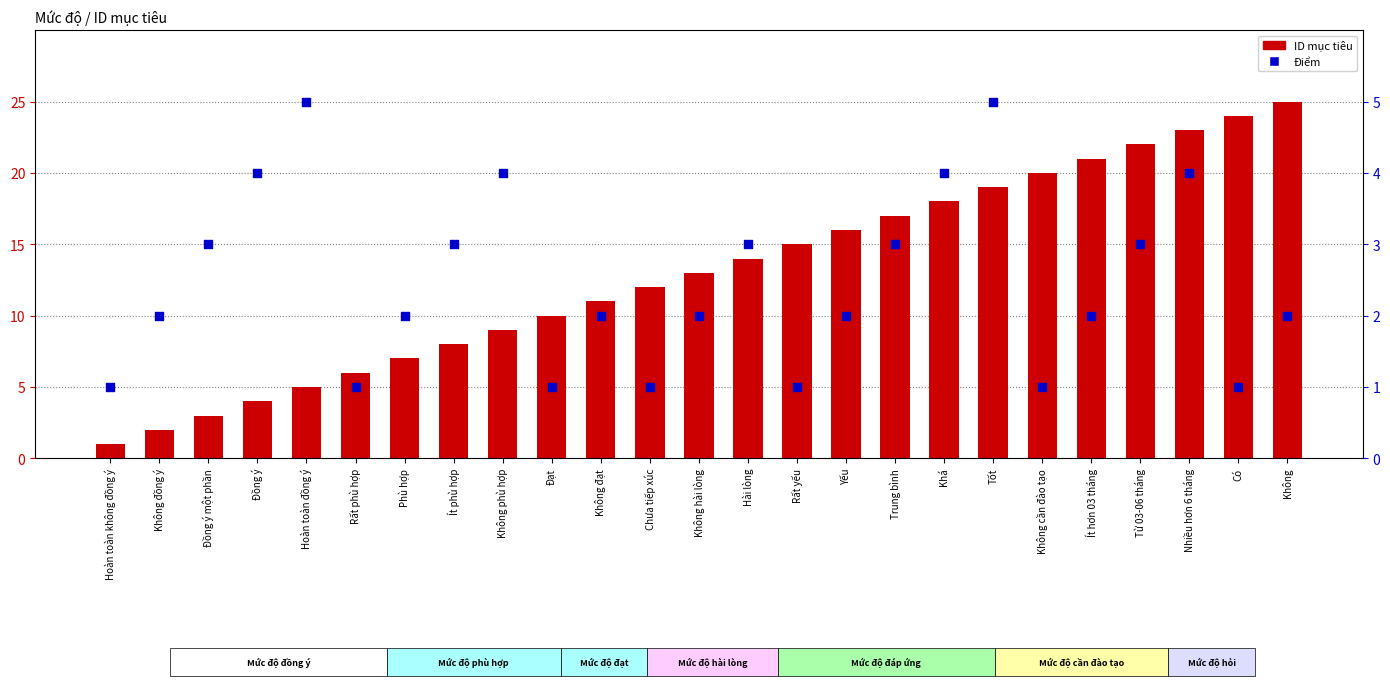

Which series has the largest Y range (max minus min)?

ID mục tiêu